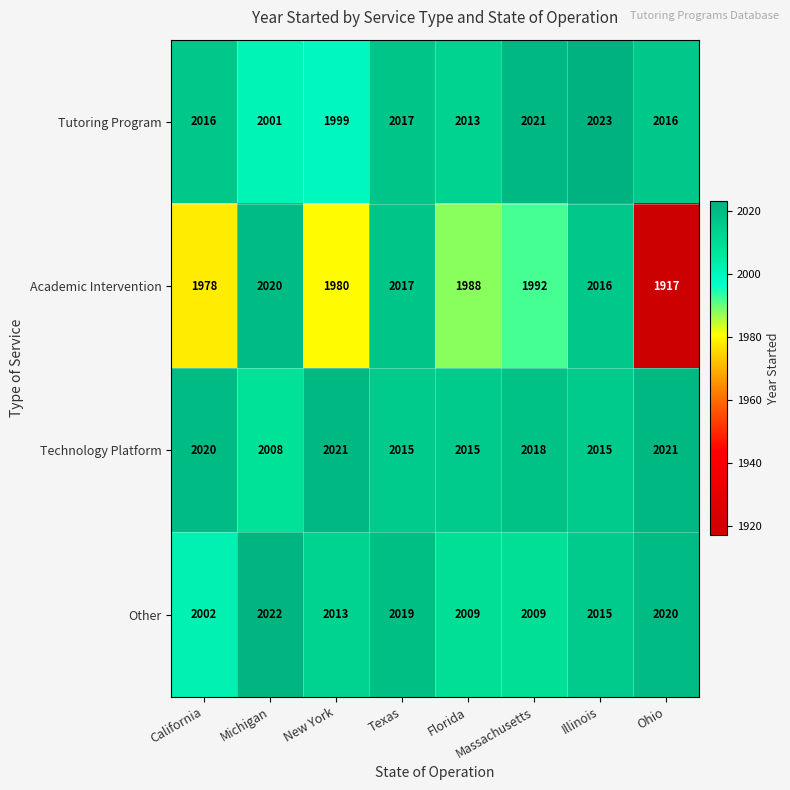

Which series has the widest spread of values?

Academic Intervention